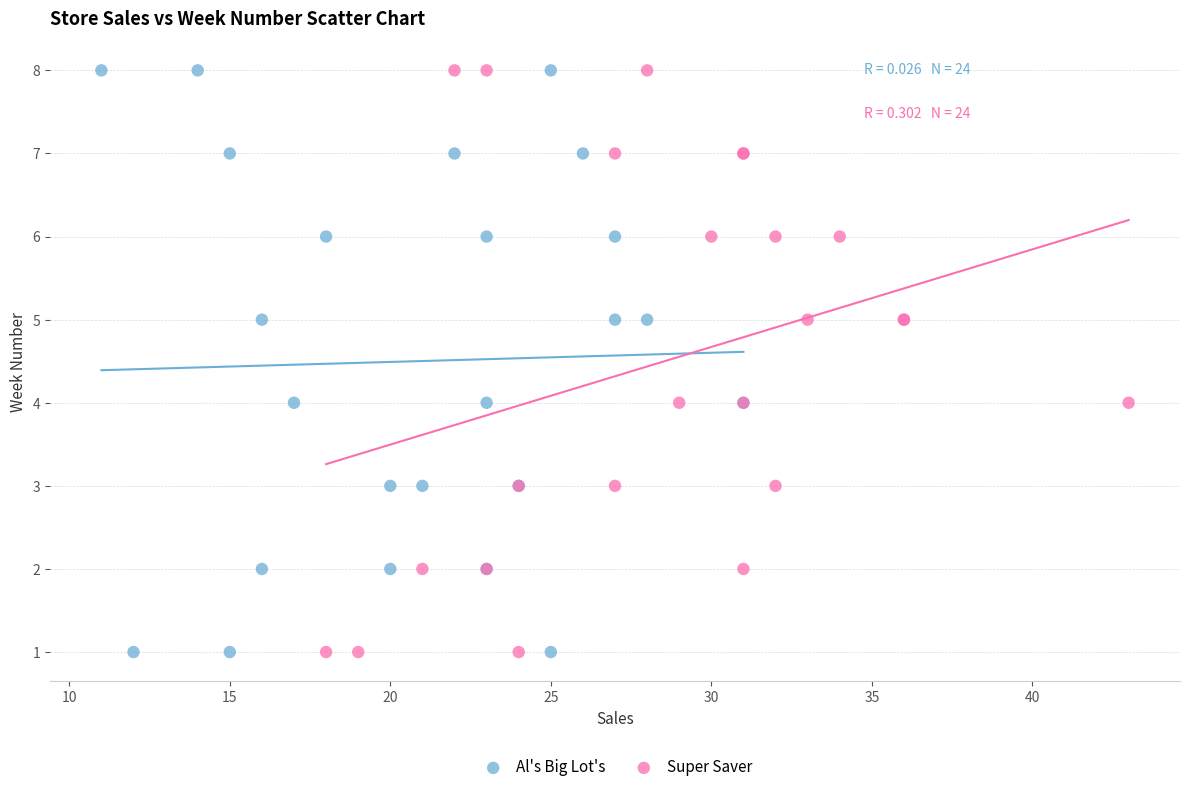

What are all the series names shown in the legend?

Al's Big Lot's, Super Saver